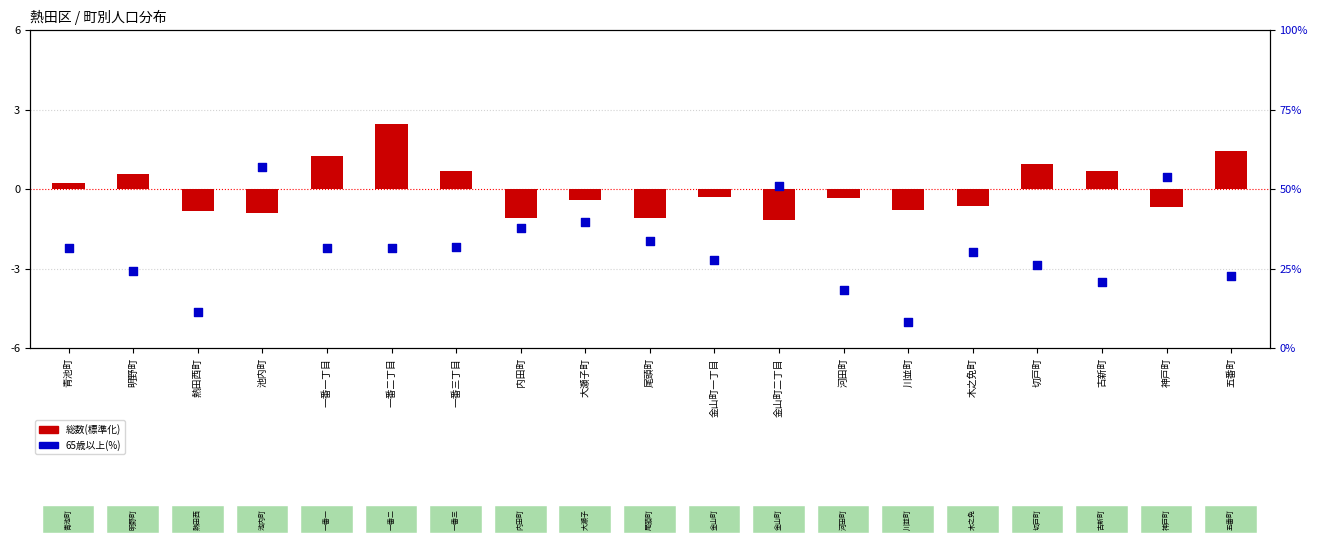

At how many categories does at least one series exceed 55?

1